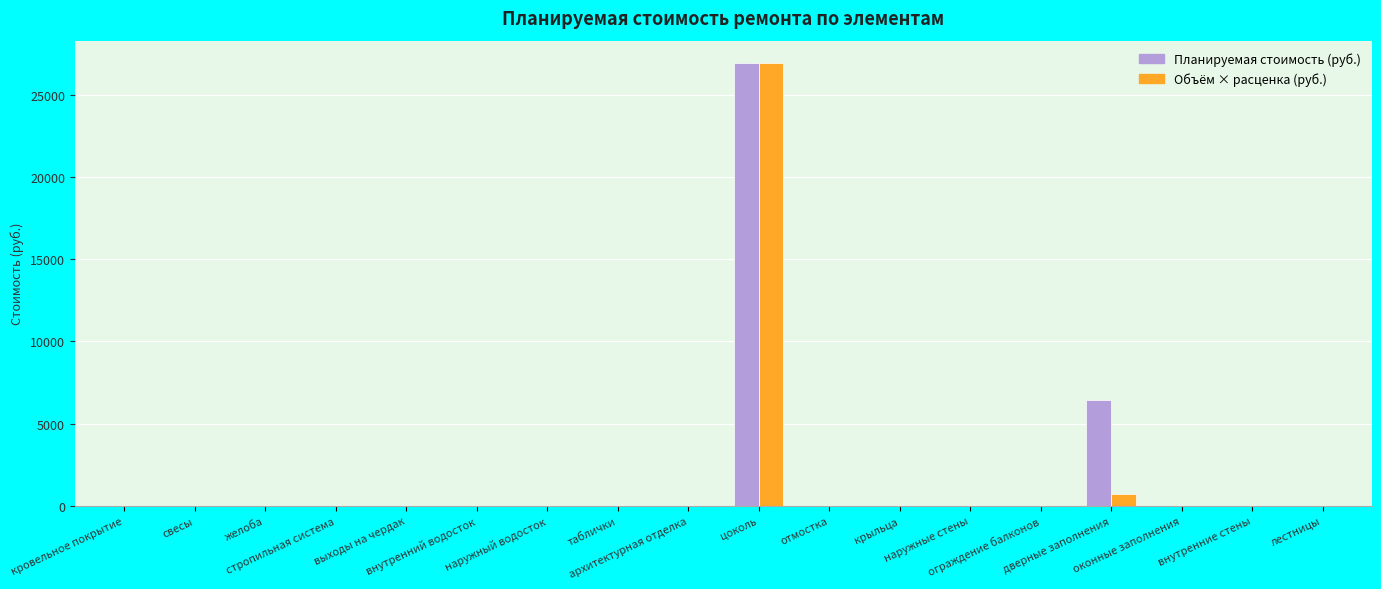

What is the greatest value displayed?

26943.8